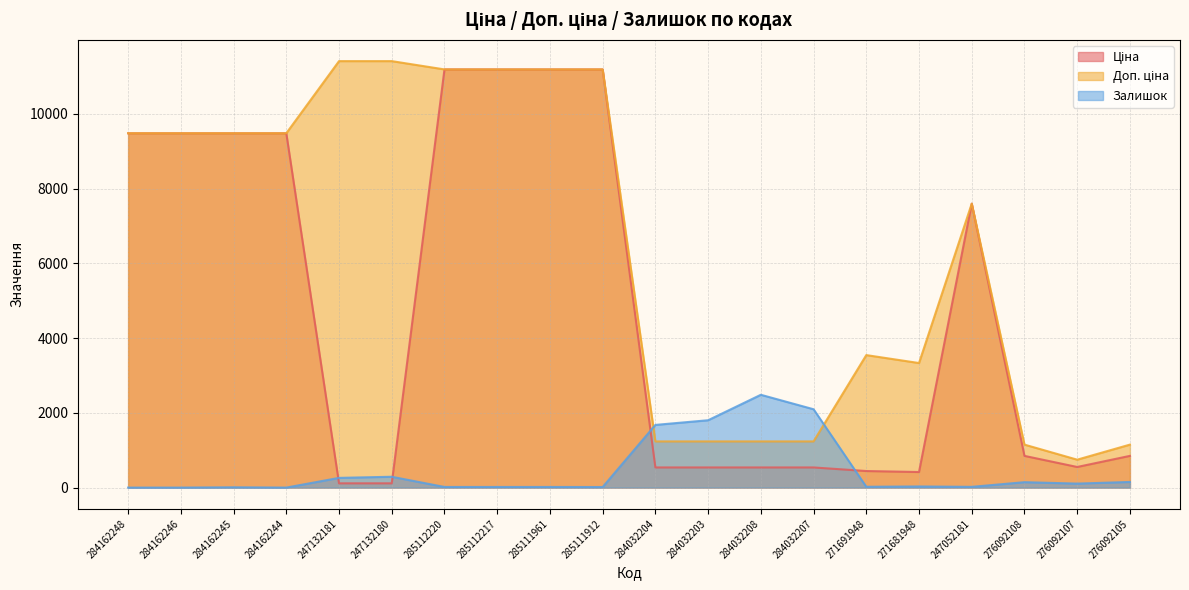

How many interior local valleys does the Залишок series have?

5